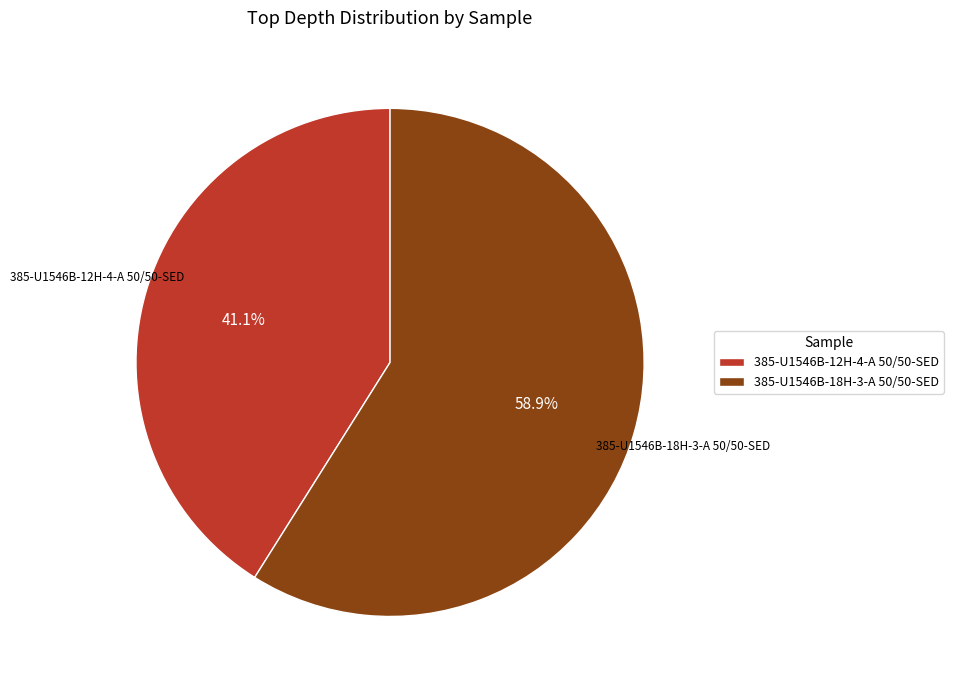

Combined, what portion of the pie is 385-U1546B-12H-4-A 50/50-SED and 385-U1546B-18H-3-A 50/50-SED?

100.0%